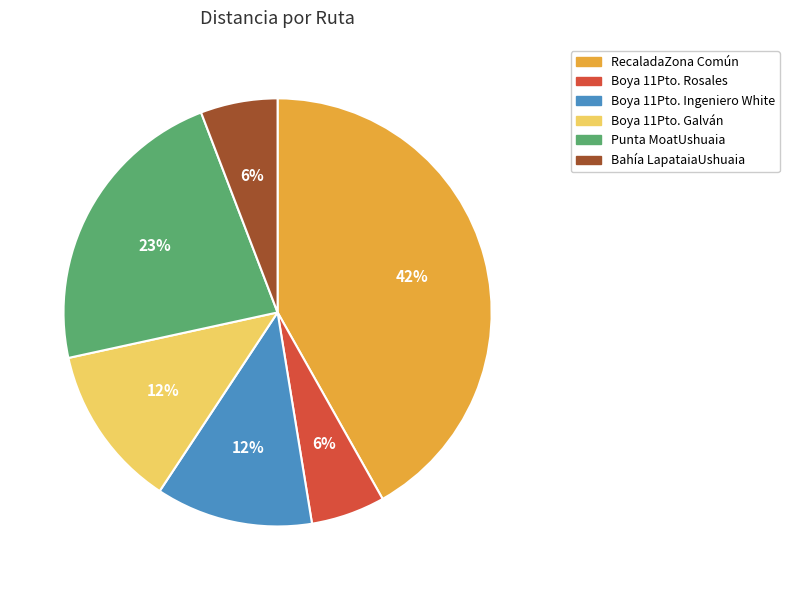

Is there a majority slice in this chart?

No